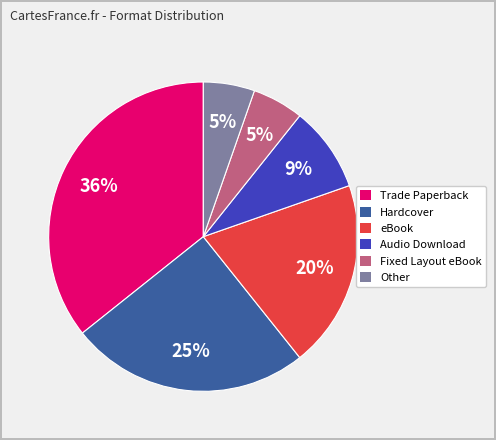

Which slice is the largest?

Trade Paperback